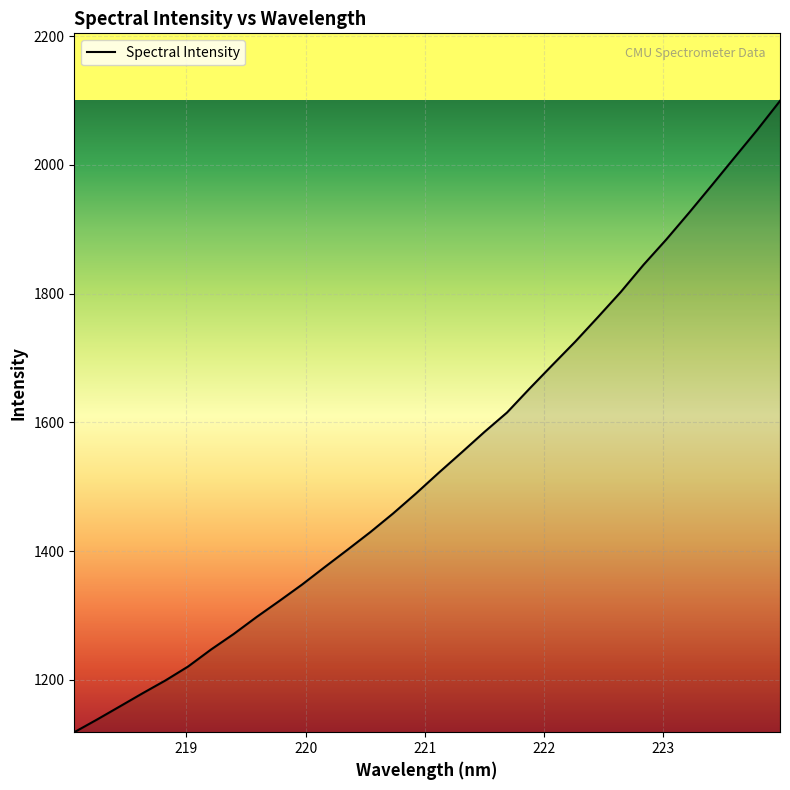

What is the maximum value shown in the chart?

2099.5